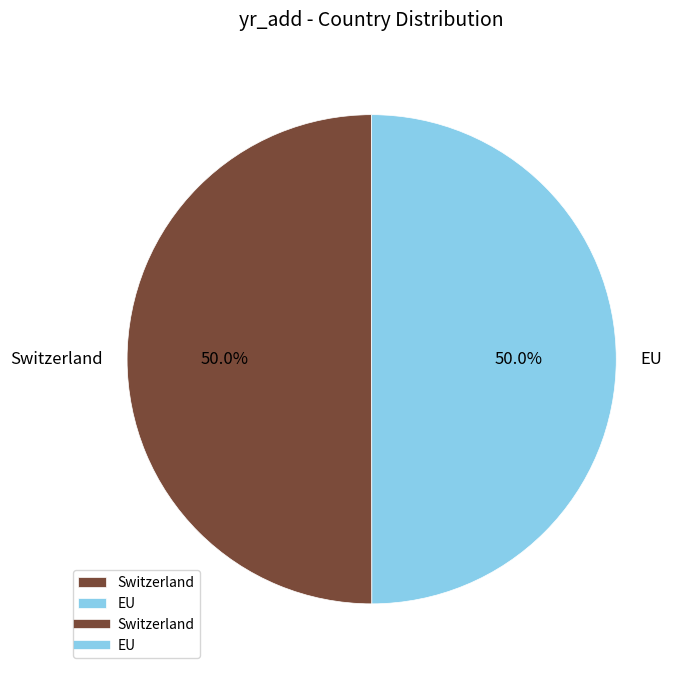

To the nearest percent, what is the combined percentage of Switzerland and EU?

100%